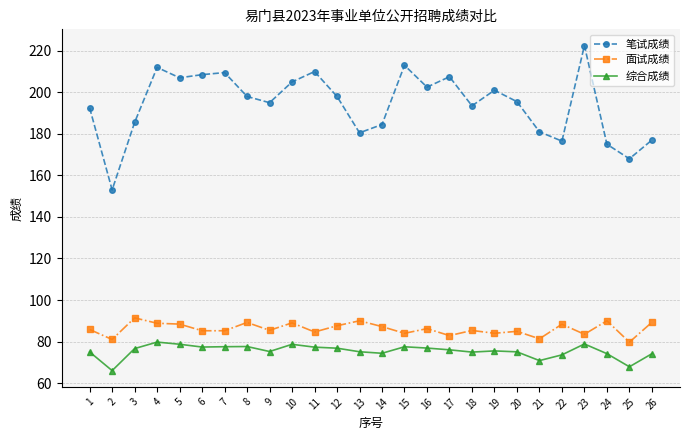

What is the total value across all series at 26?

340.4